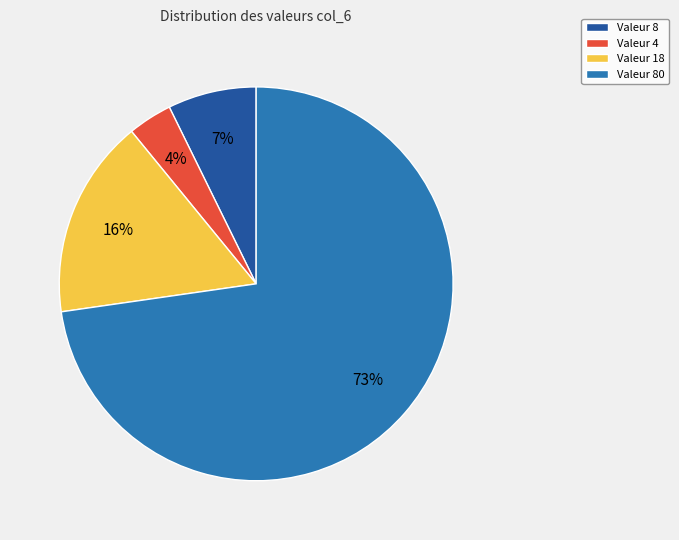

Count the number of slices in the pie.

4